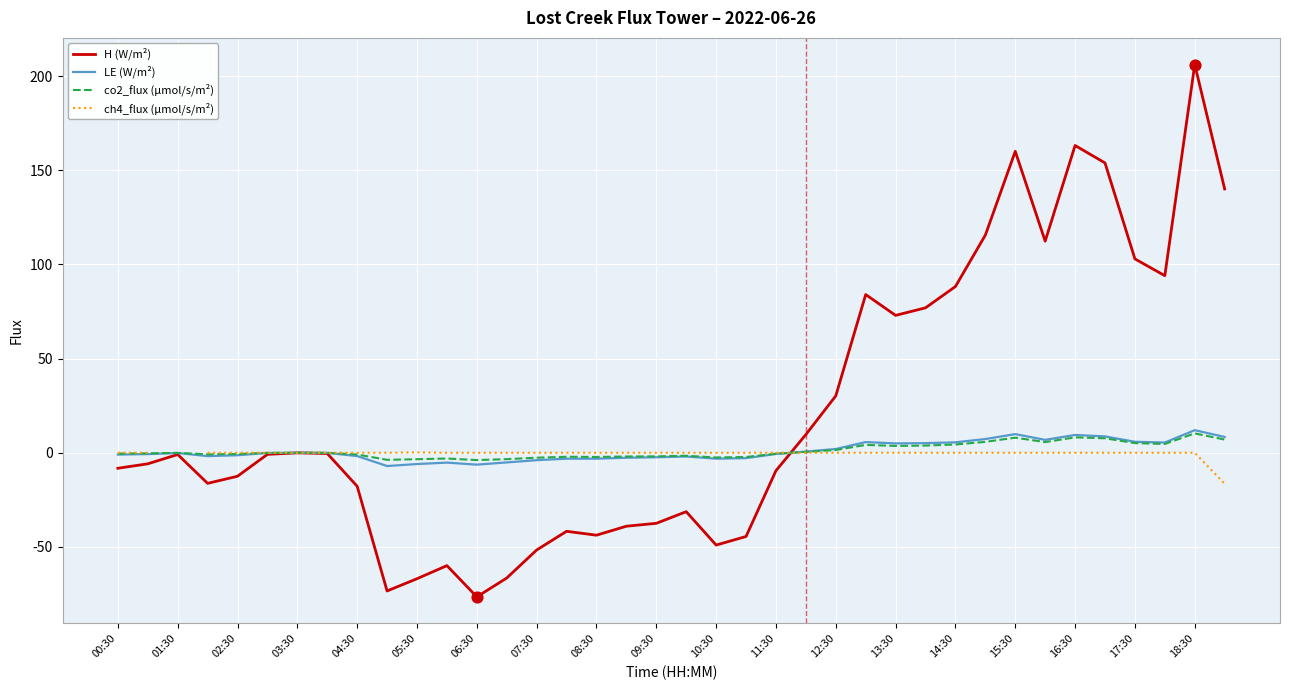

At how many categories does at least one series exceed 144?

4